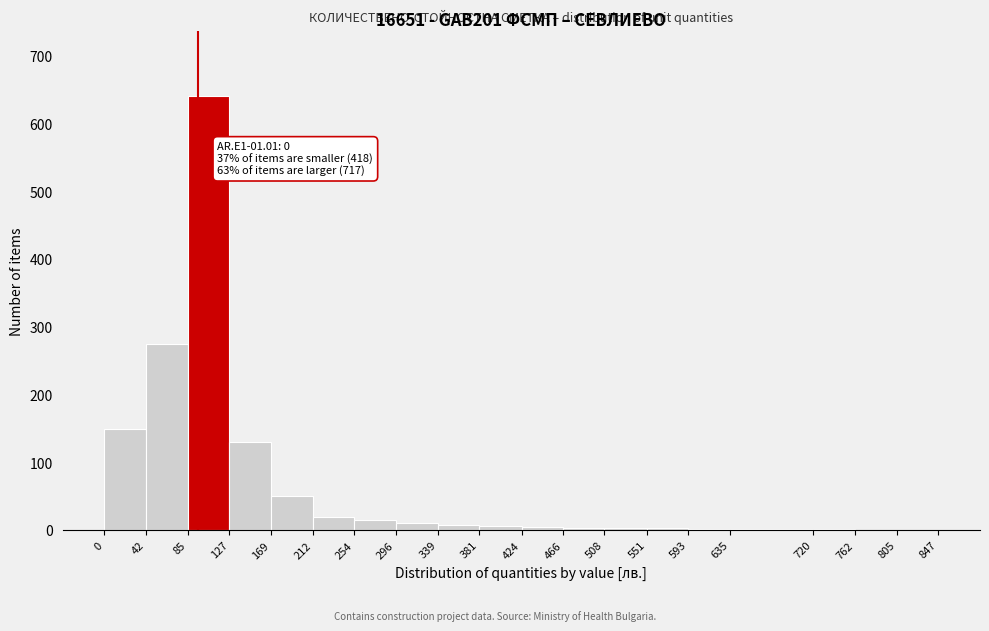

Which range on the x-axis has the tallest bar?

85 to 127